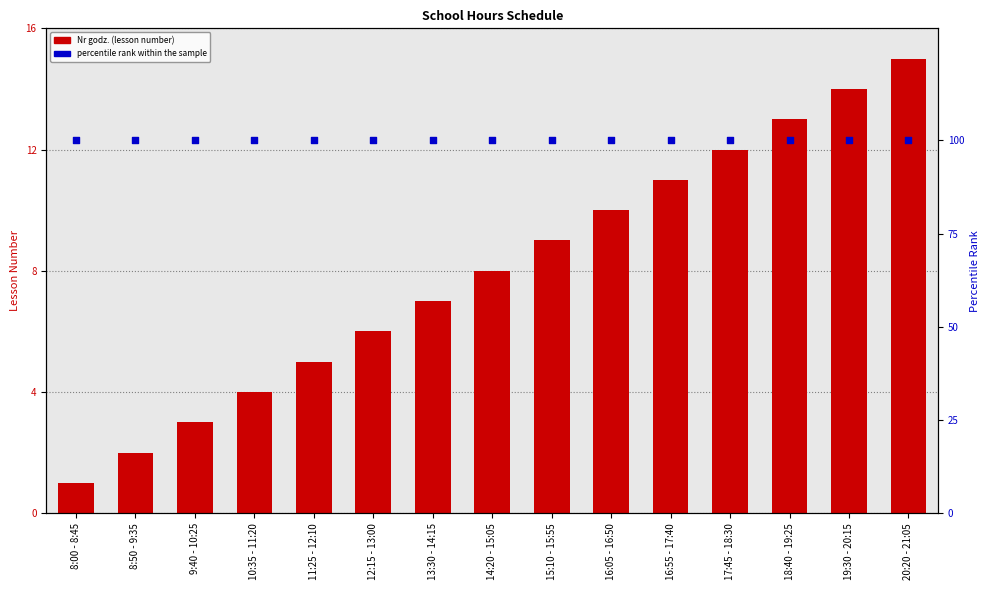

Which series has the largest total across all categories?

percentile rank within the sample